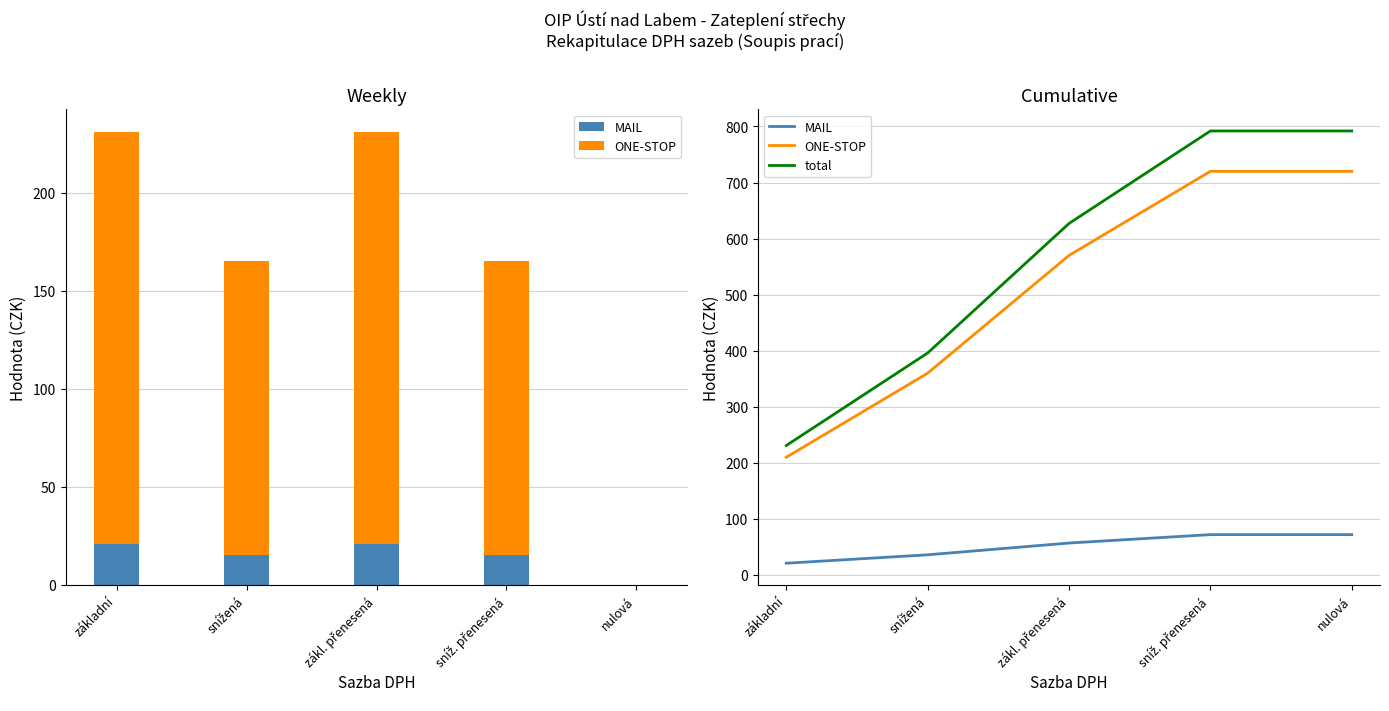

Which label corresponds to the largest value in the chart?

sníž. přenesená